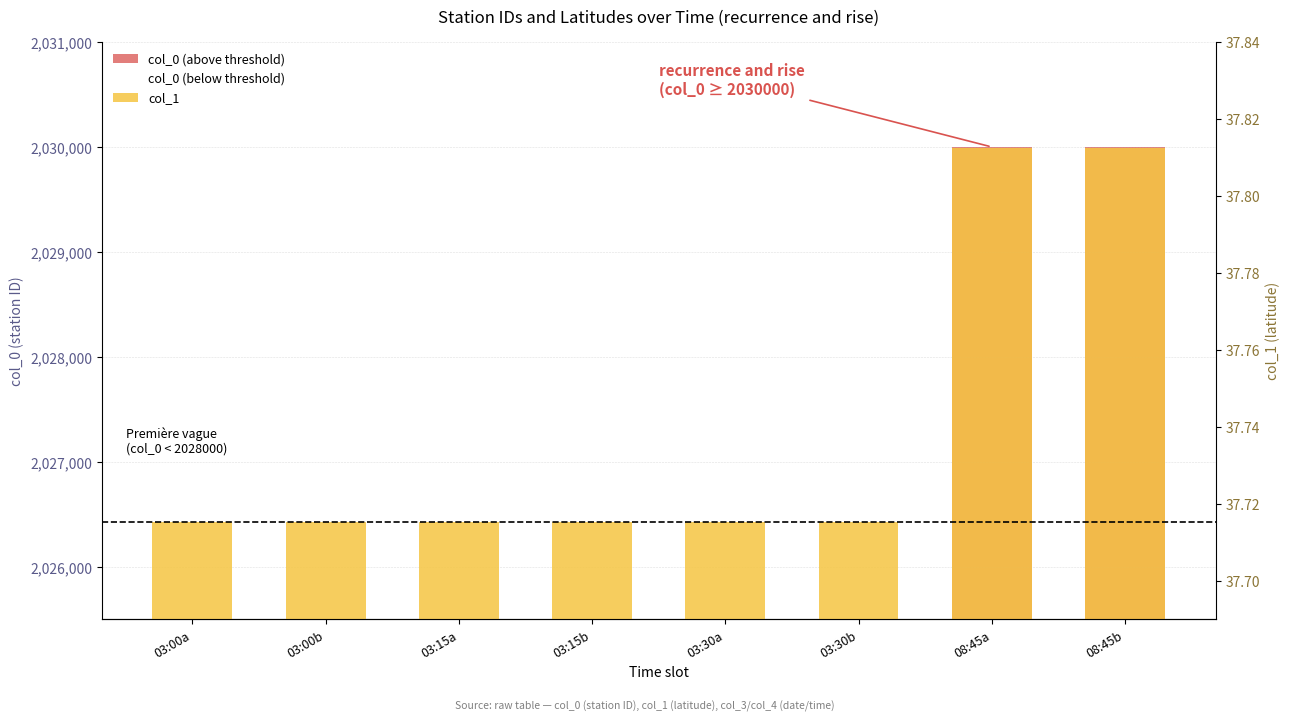

What is the sum of the col_1 values at 08:45a and 03:15b?

75.5